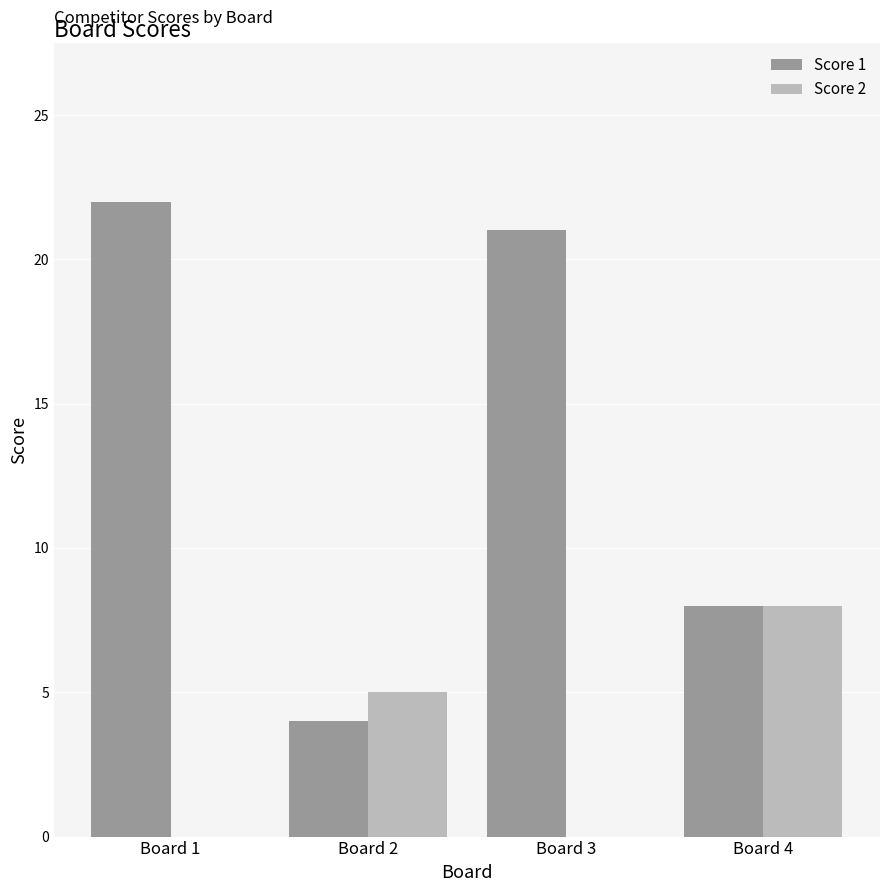

Where is Score 1 nearest to the value 13?

Board 4